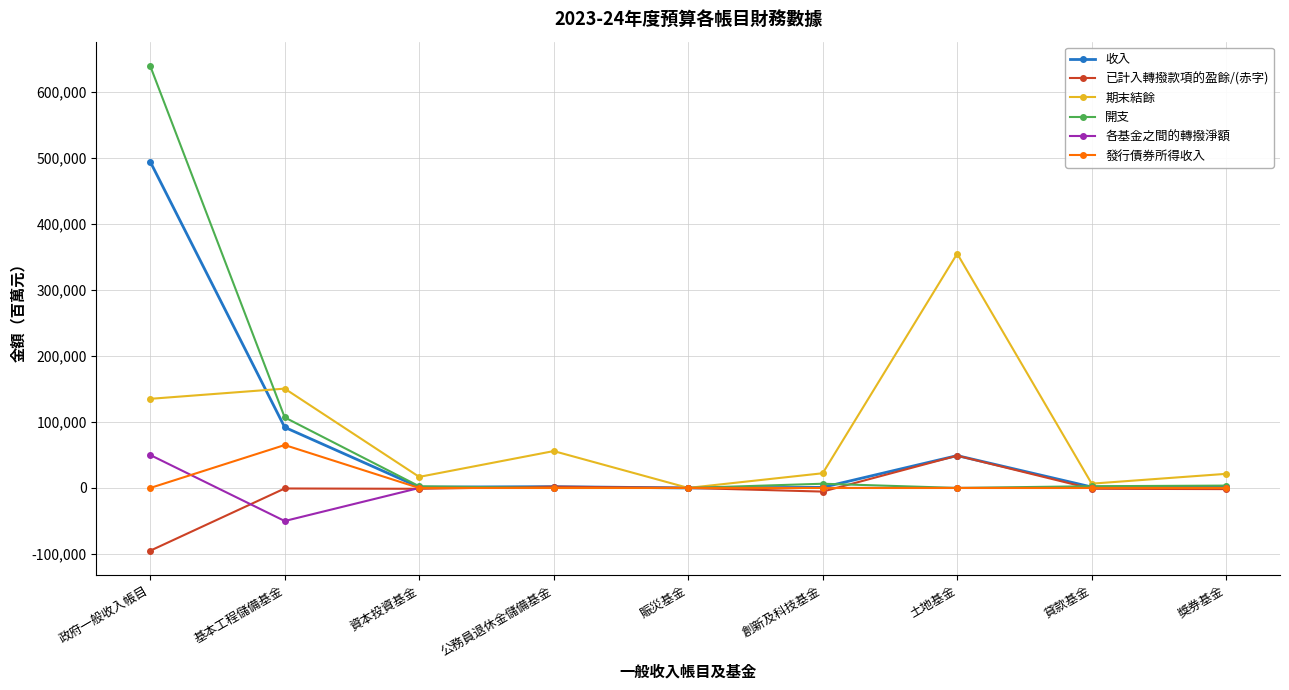

How many values in the 收入 series are below 1866?

4